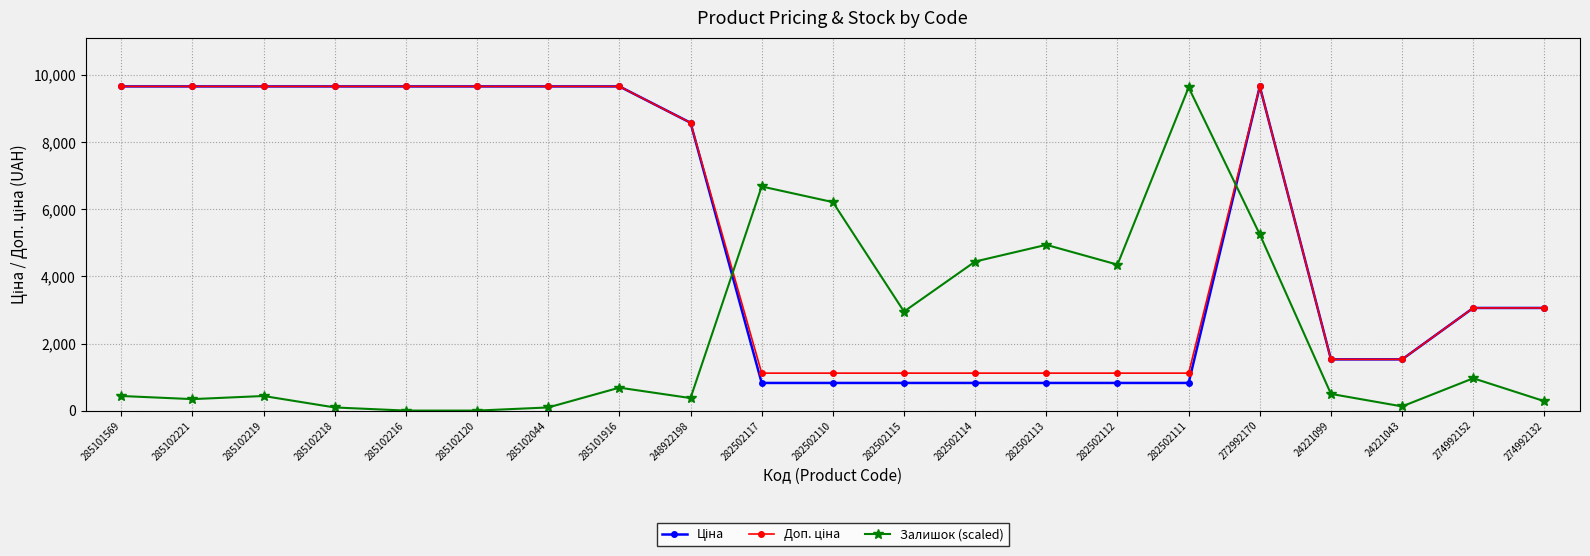

Is it true that Залишок (scaled) equals 0.0 at 285102120?

True